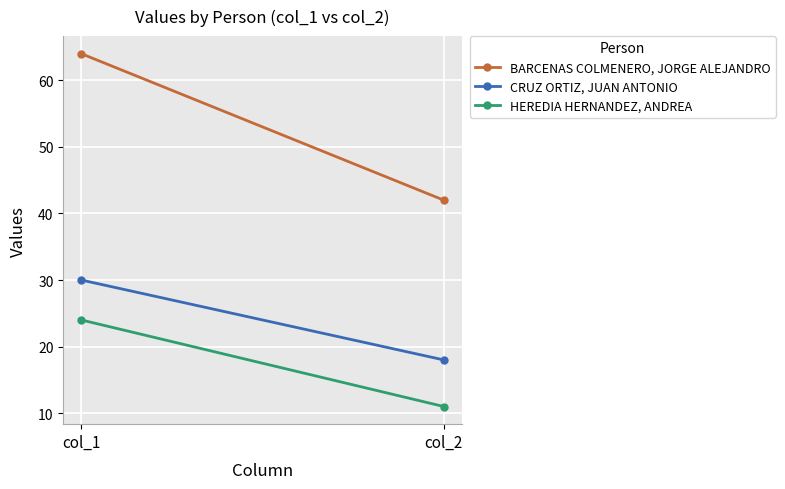

What are all the series names shown in the legend?

BARCENAS COLMENERO, JORGE ALEJANDRO, CRUZ ORTIZ, JUAN ANTONIO, HEREDIA HERNANDEZ, ANDREA